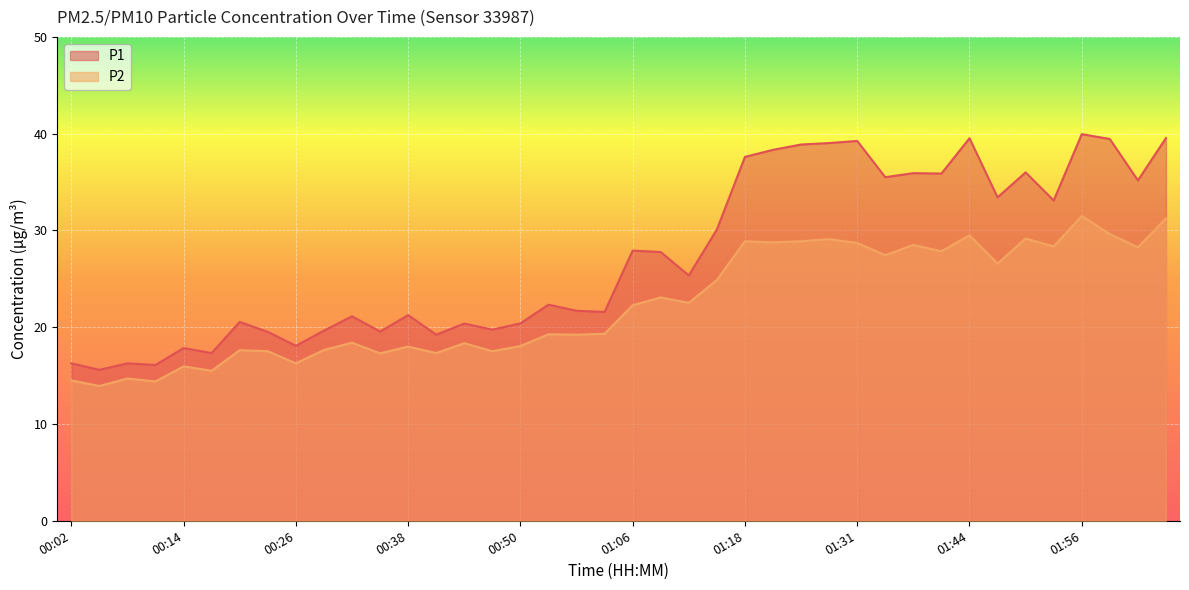

True or false: P2 and P1 intersect in this chart.

False